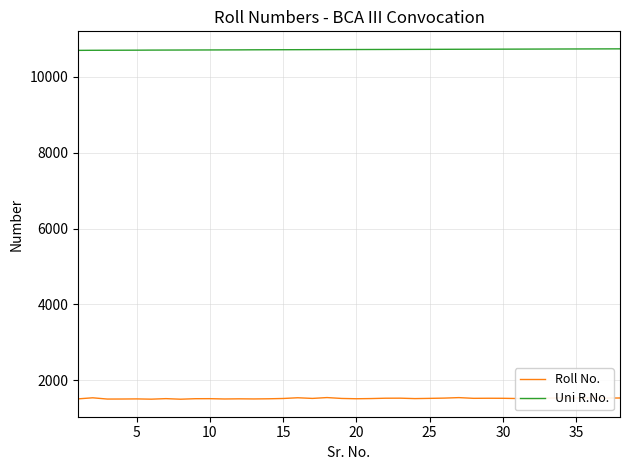

True or false: Uni R.No. and Roll No. cross at least once.

False